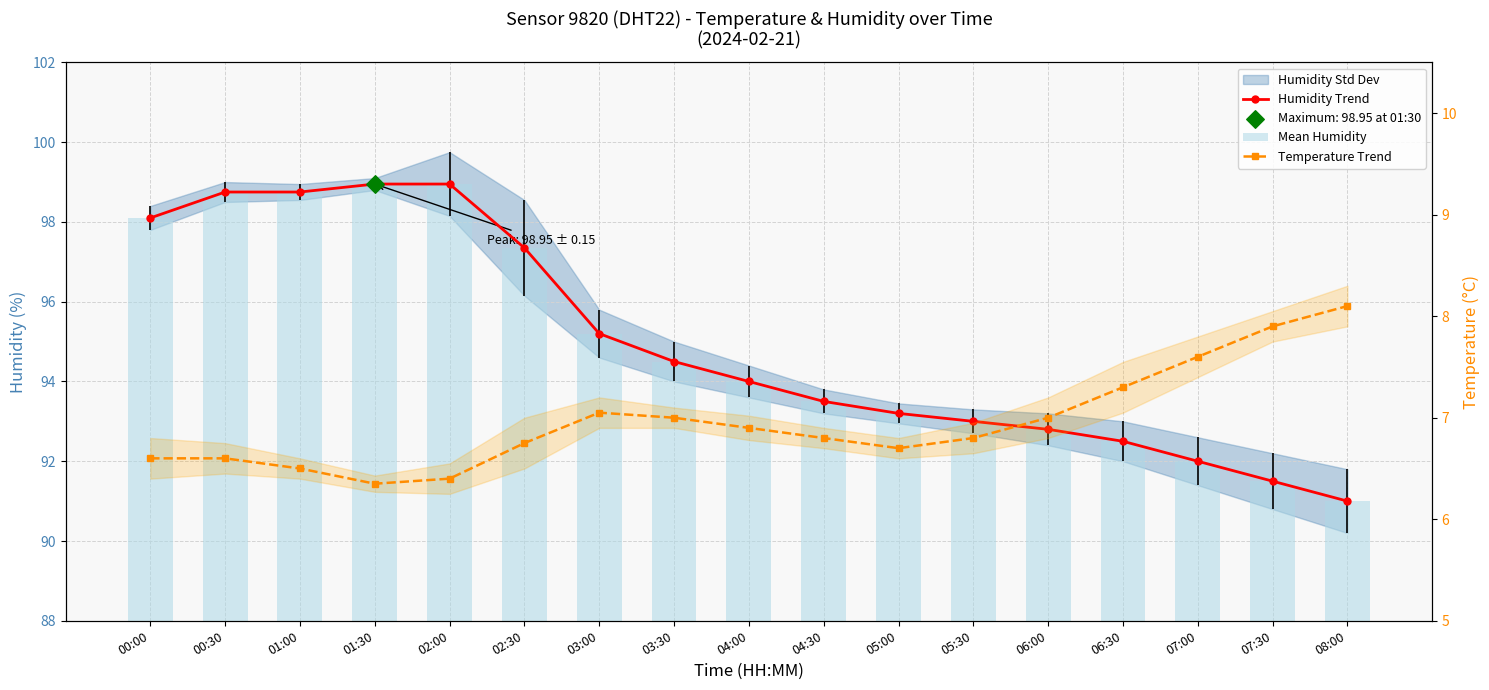

Is the value of Mean Humidity at 01:30 greater than the value of Humidity Trend at 02:00?

No